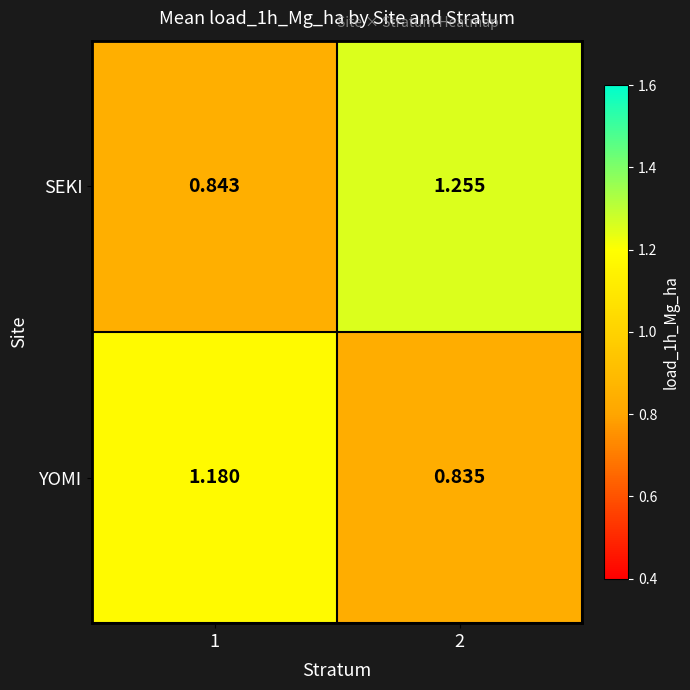

Which series has the largest total across all categories?

SEKI